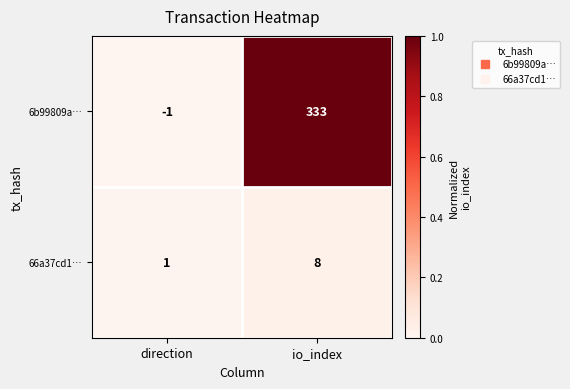

Which series has the widest spread of values?

6b99809a…